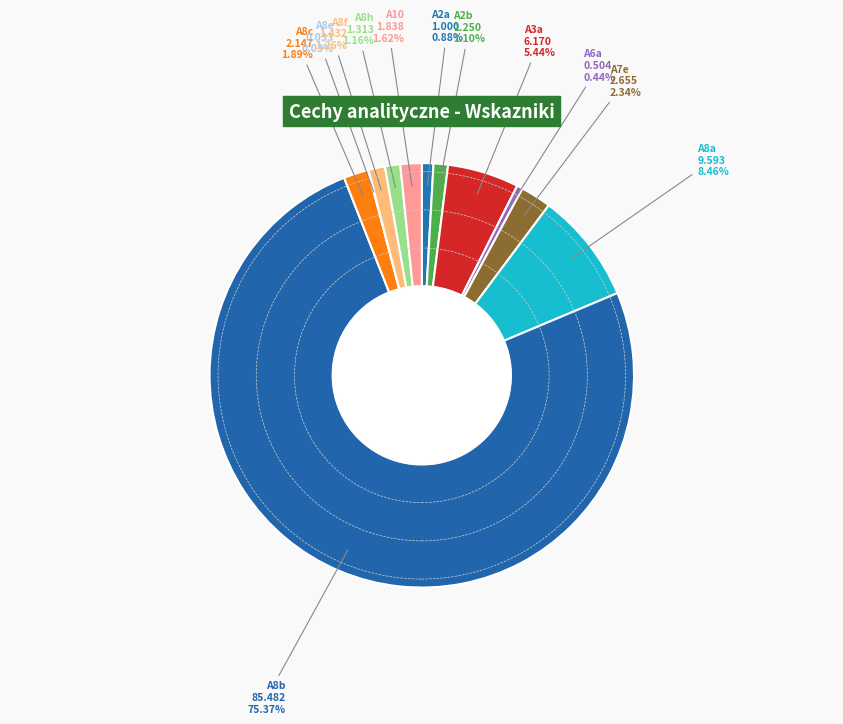

Is there a majority slice in this chart?

Yes